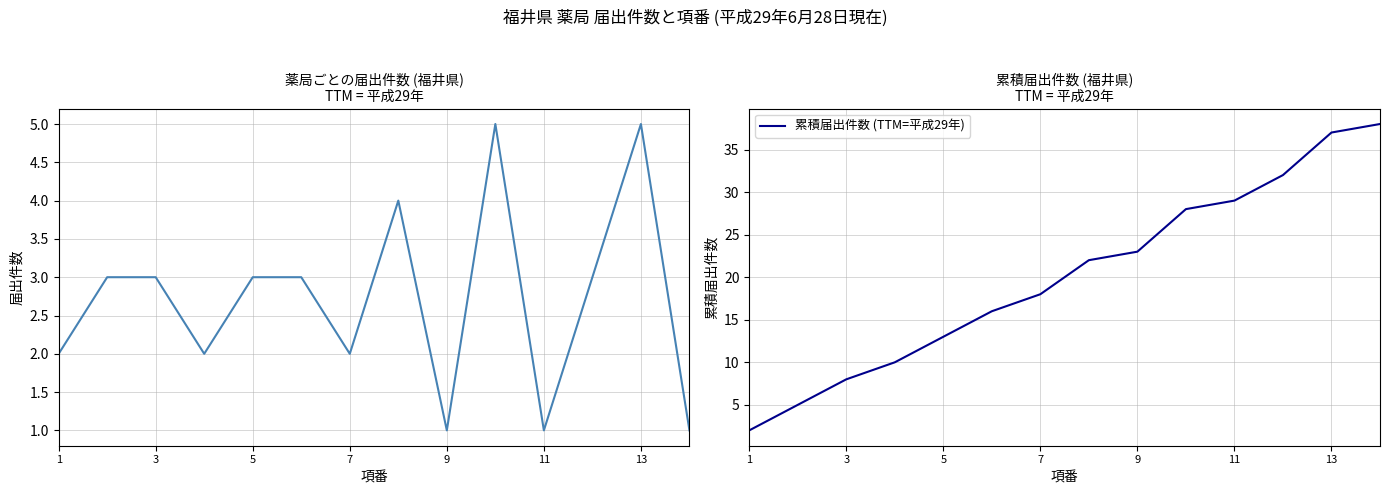

List the series in order of their peak value, lowest first.

届出件数 (項番順), 累積届出件数 (TTM=平成29年)